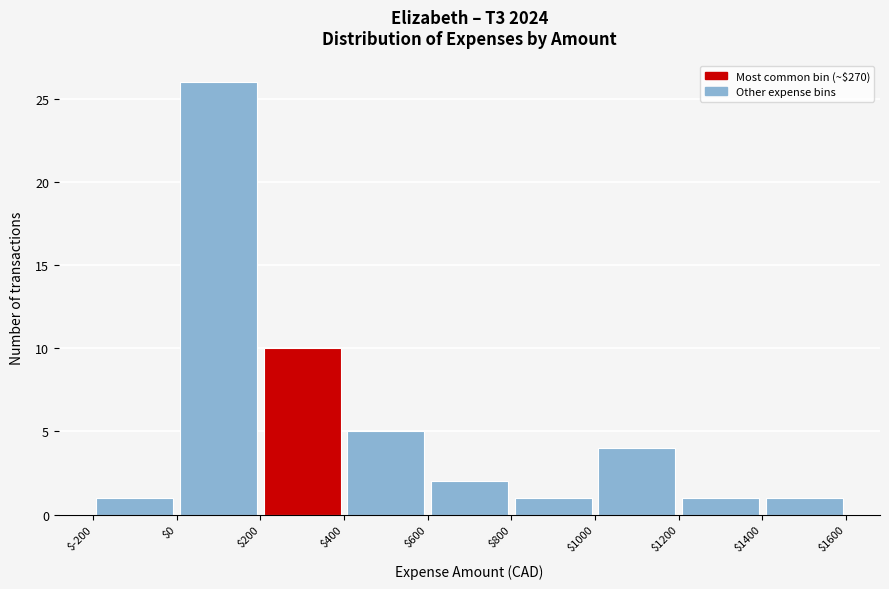

Over which range of the x-axis is the bar tallest?

$0 to $200